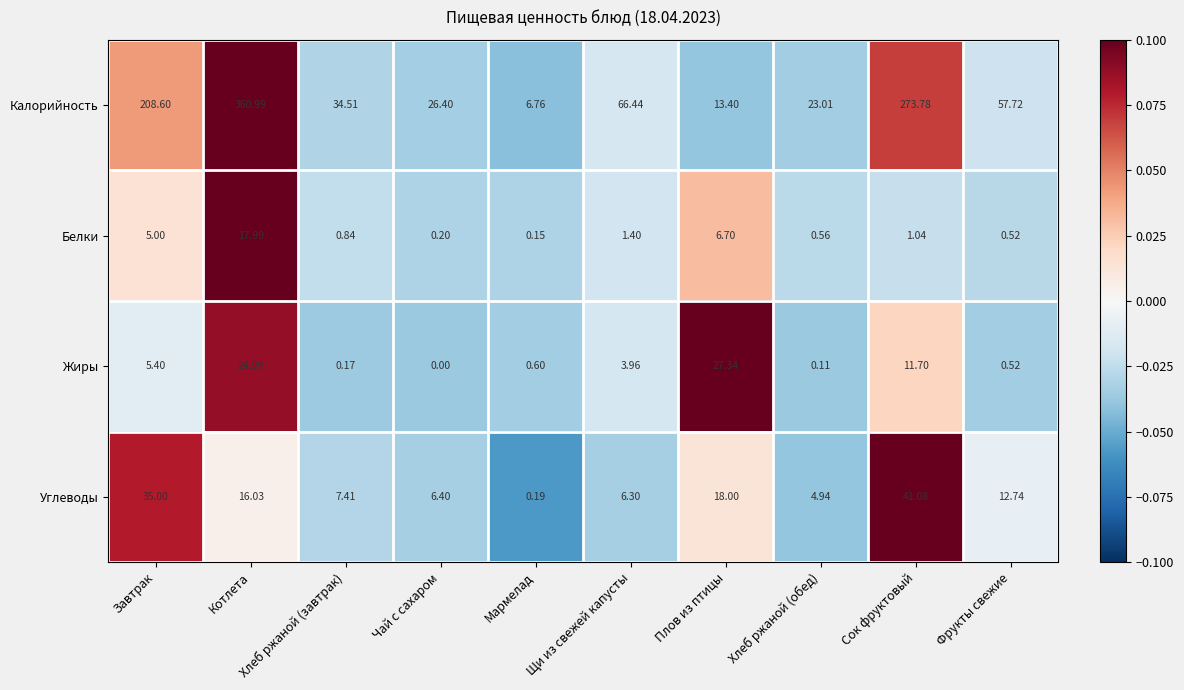

How many data points in Калорийность are above 57?

5